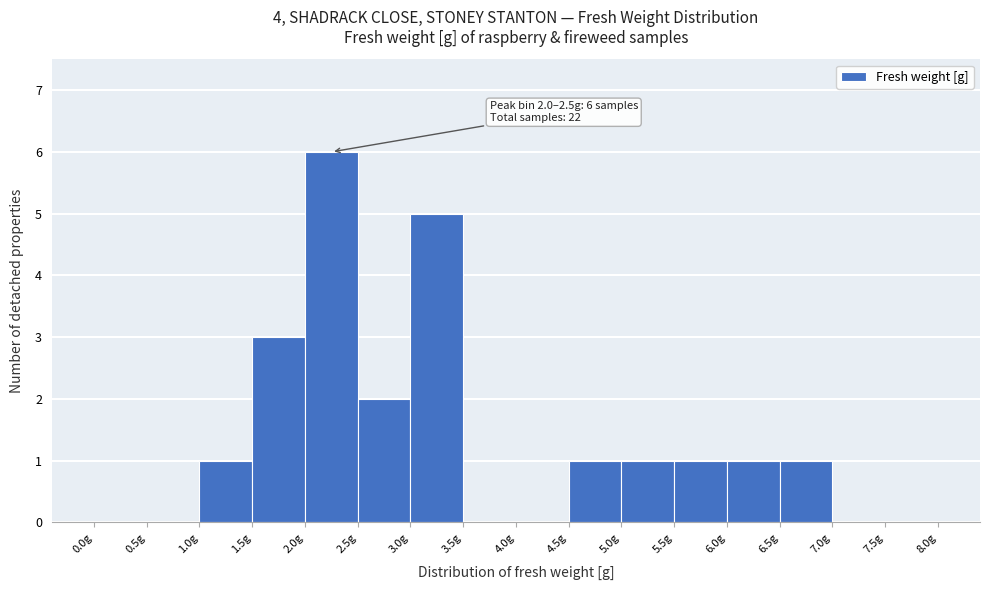

Which range on the x-axis has the tallest bar?

2.0 to 2.5